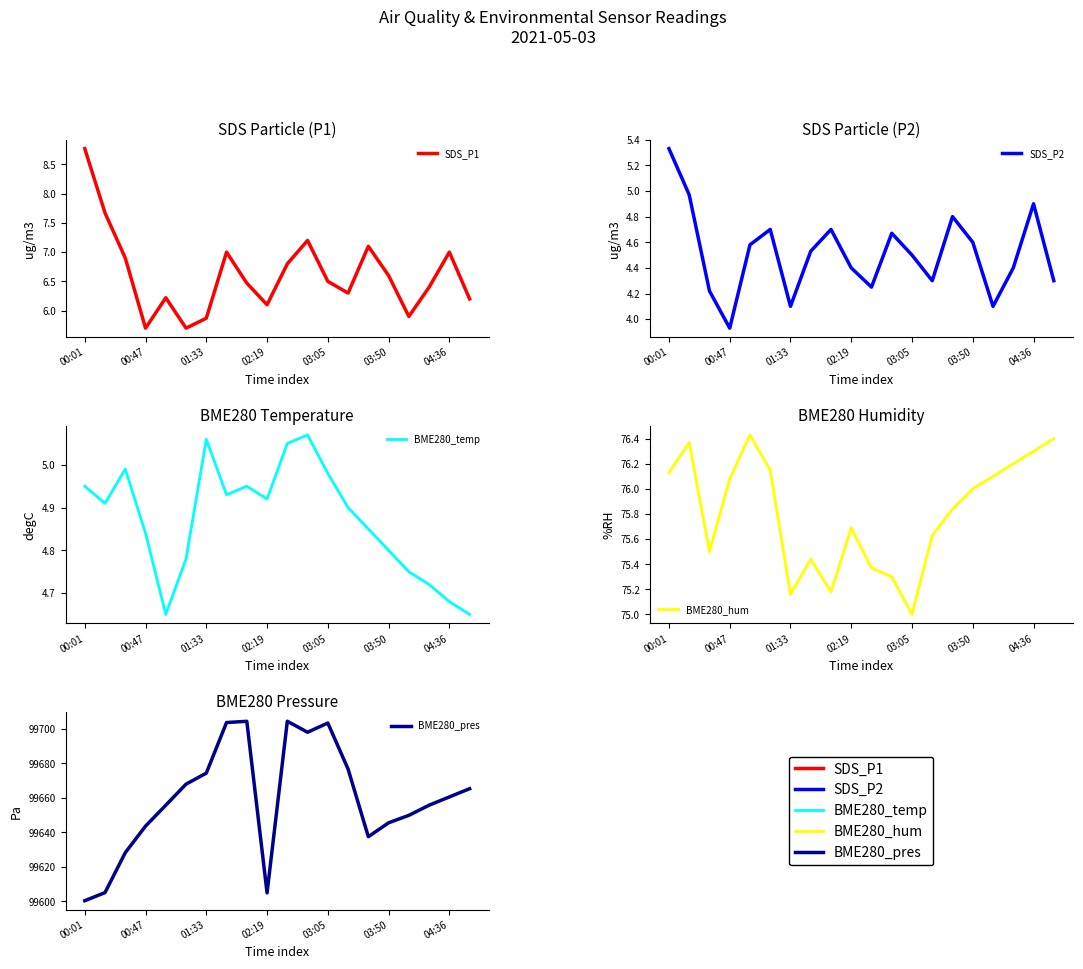

How many interior local valleys does the BME280_temp series have?

4